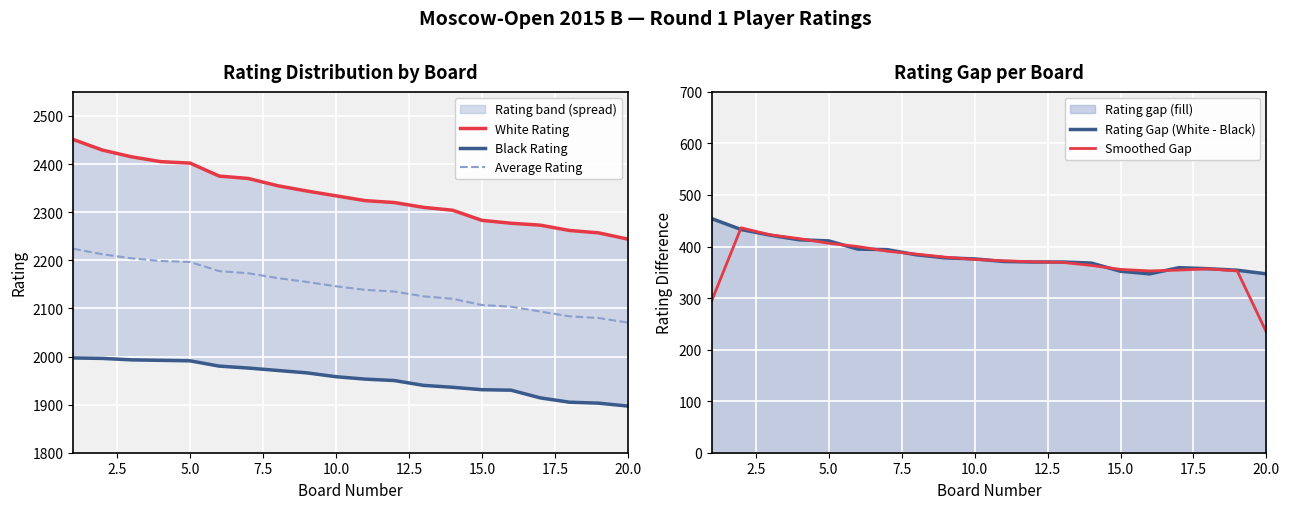

What is the maximum value for Average Rating?

2224.0